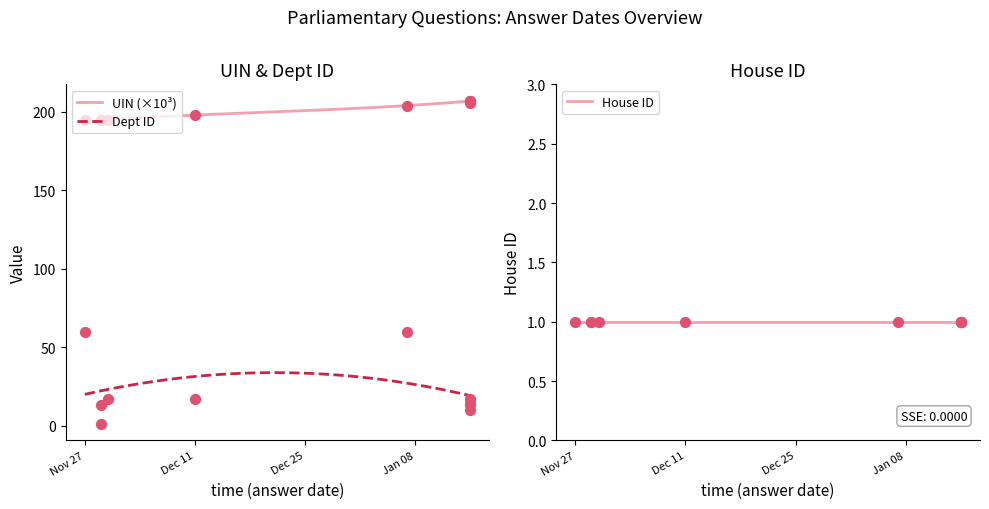

Which series has the widest spread of Y values?

Dept ID